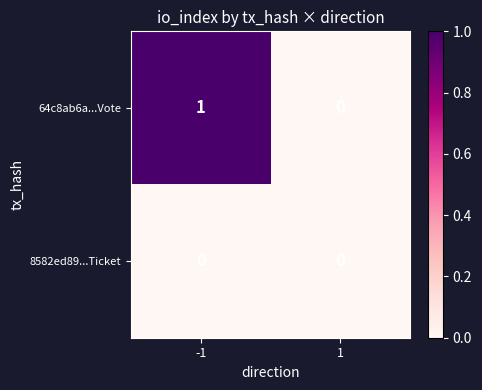

Between -1 and 1, which series saw the biggest shift?

64c8ab6a...Vote